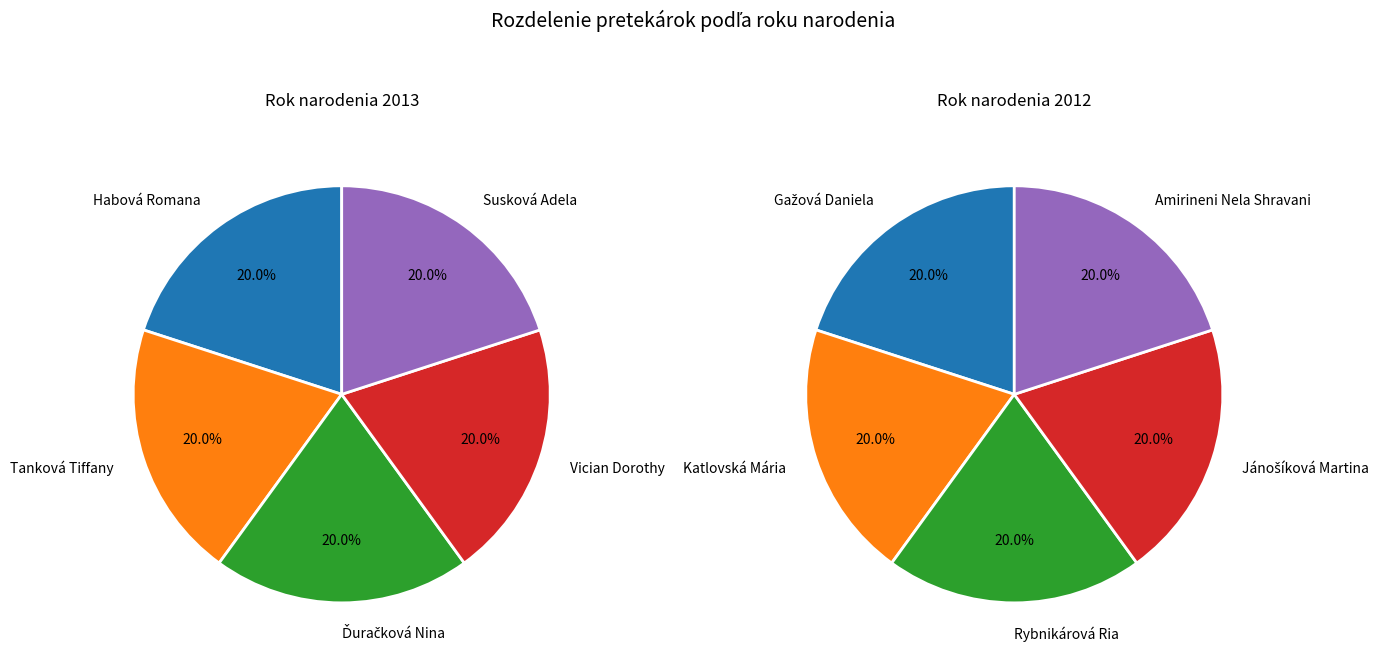

Does Jánošíková Martina represent more than half of the total?

No